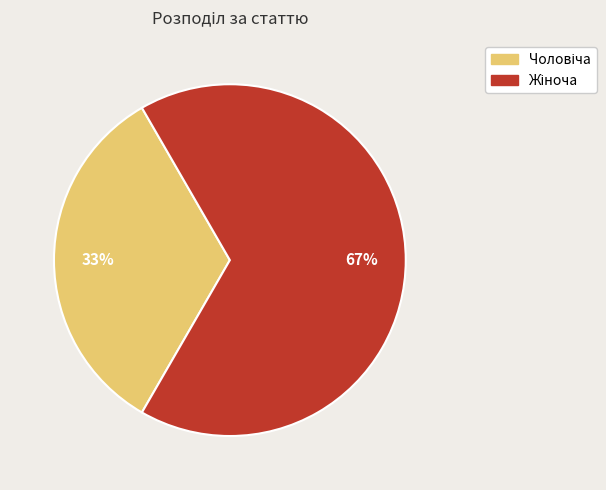

To the nearest percent, what is the average slice percentage?

50%